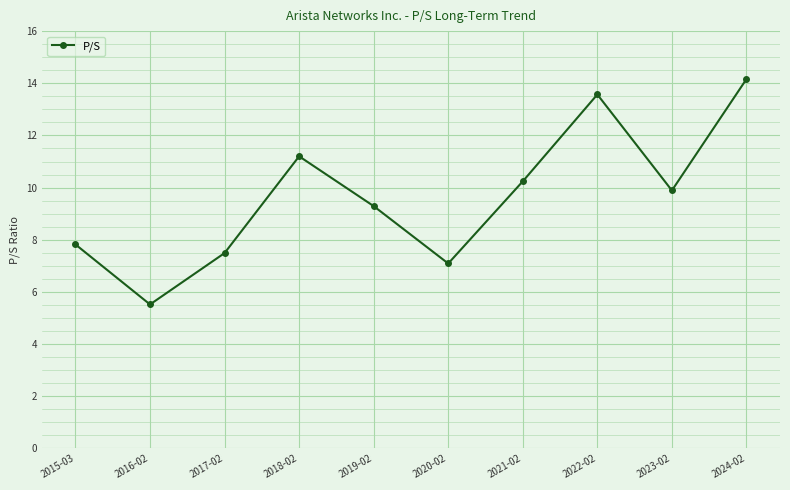

What is the maximum value shown in the chart?

14.2